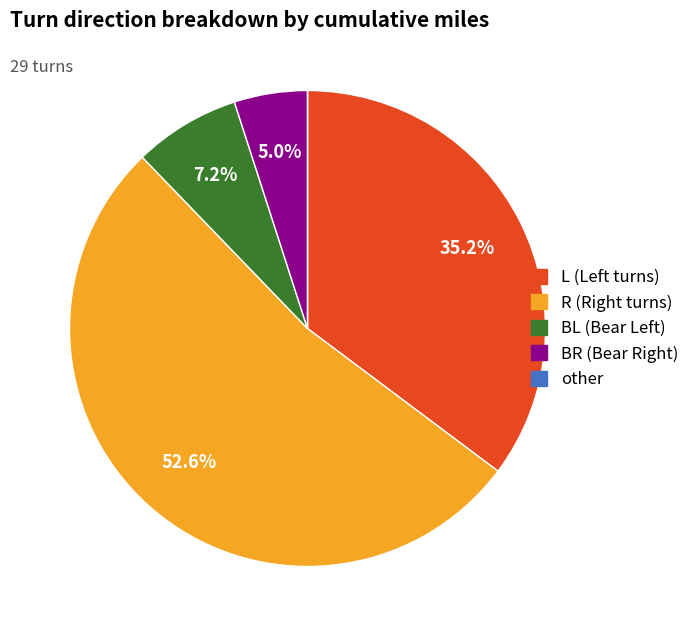

What portion of the pie excludes R?

47.4%